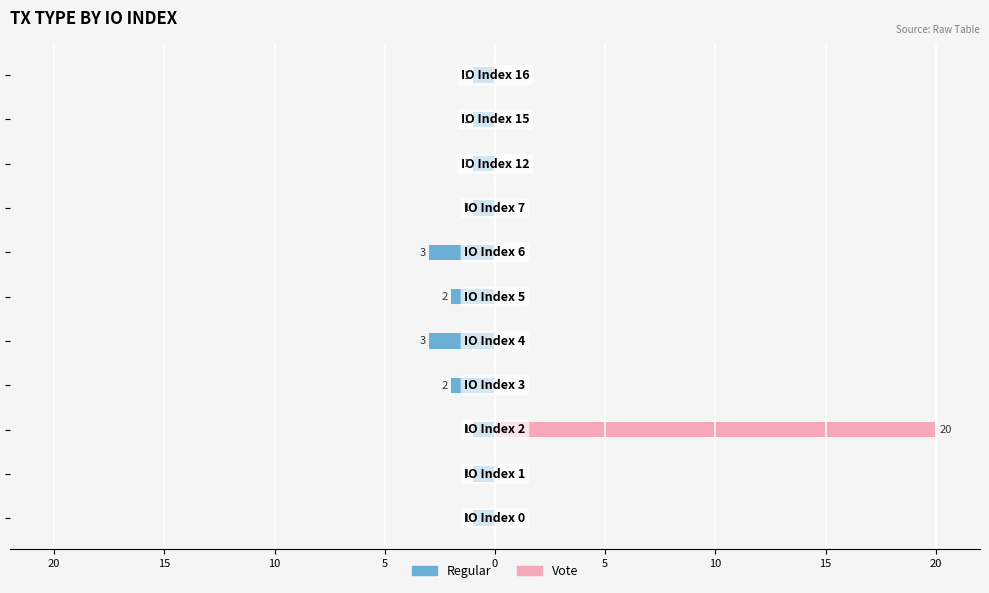

Rank the series at 10 from lowest to highest value.

Regular, Vote